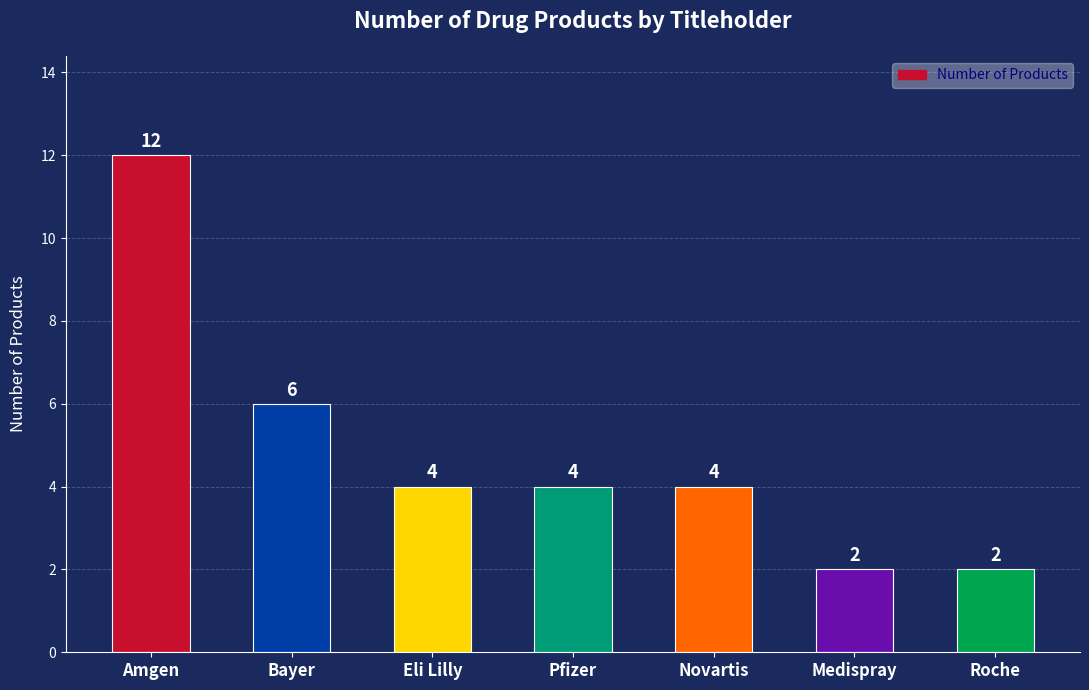

Which category has the highest value across all series?

Amgen